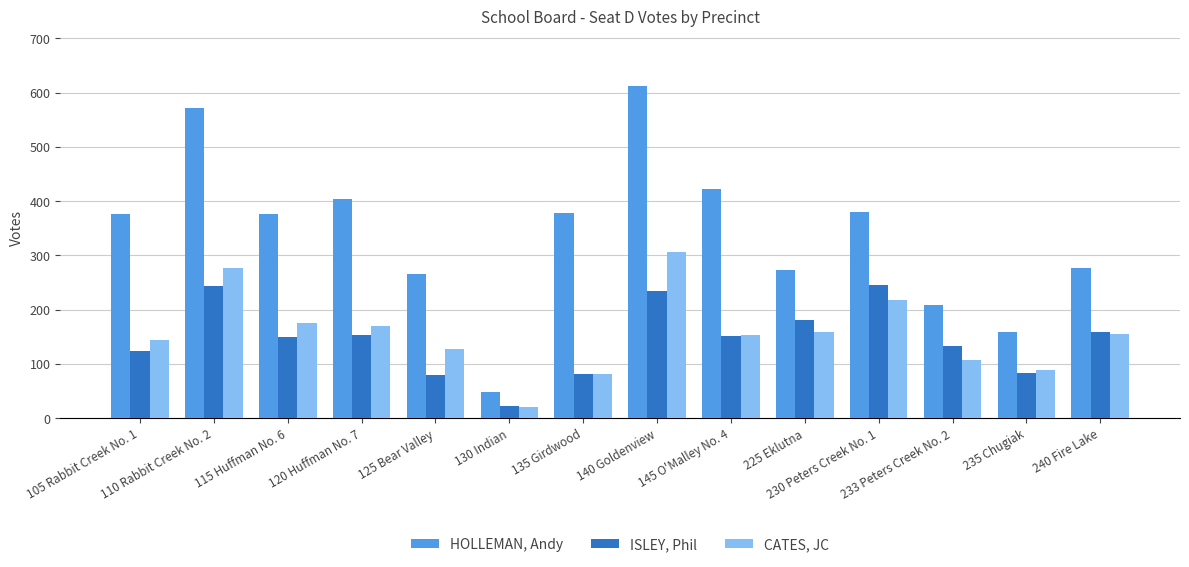

What is the difference between the maximum and second lowest values in the HOLLEMAN, Andy series?

454